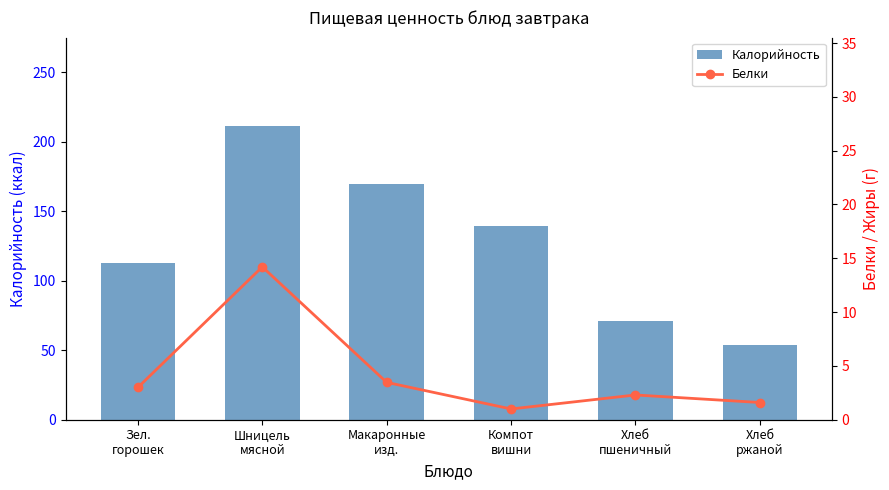

What is the lowest value of the Белки series?

1.0